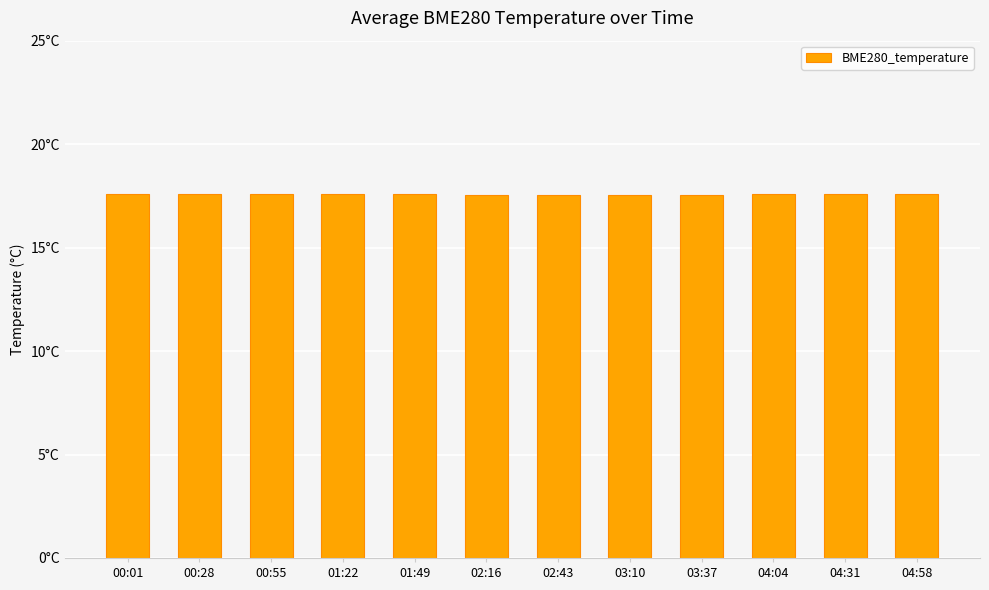

What is the greatest value displayed?

17.6